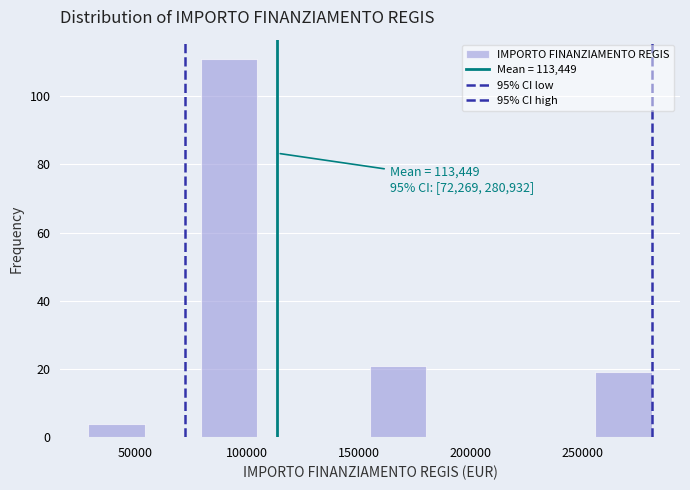

Over which range of the x-axis is the bar tallest?

80000 to 105000